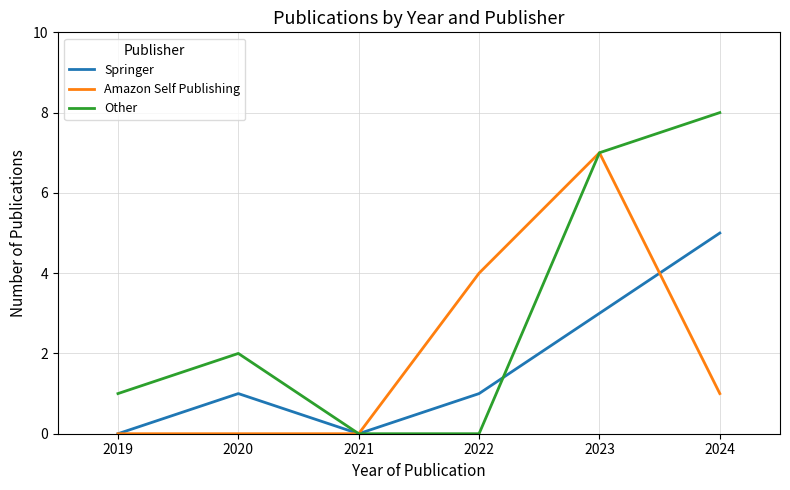

What is the difference between the maximum and minimum values in the Springer series?

5